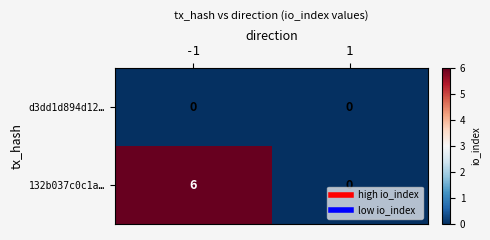

At -1, list the series in order from smallest to largest.

d3dd1d894d12…, 132b037c0c1a…